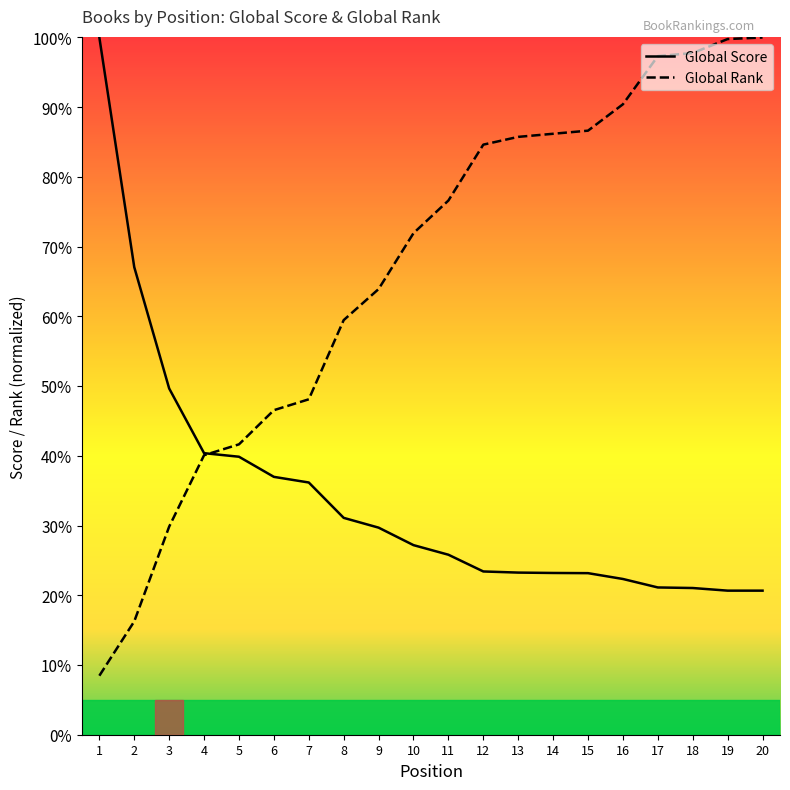

Reading left to right, list all the values displayed in this chart.

Global Score: 100.0	67.1	49.7	40.4	39.9	37.0	36.2	31.1	29.7	27.2	25.8	23.4	23.3	23.2	23.2	22.3	21.1	21.0	20.7	20.7
Global Rank: 8.5	16.3	29.8	40.1	41.6	46.5	48.1	59.5	63.9	71.9	76.6	84.6	85.7	86.2	86.6	90.4	97.3	97.8	99.8	100.0